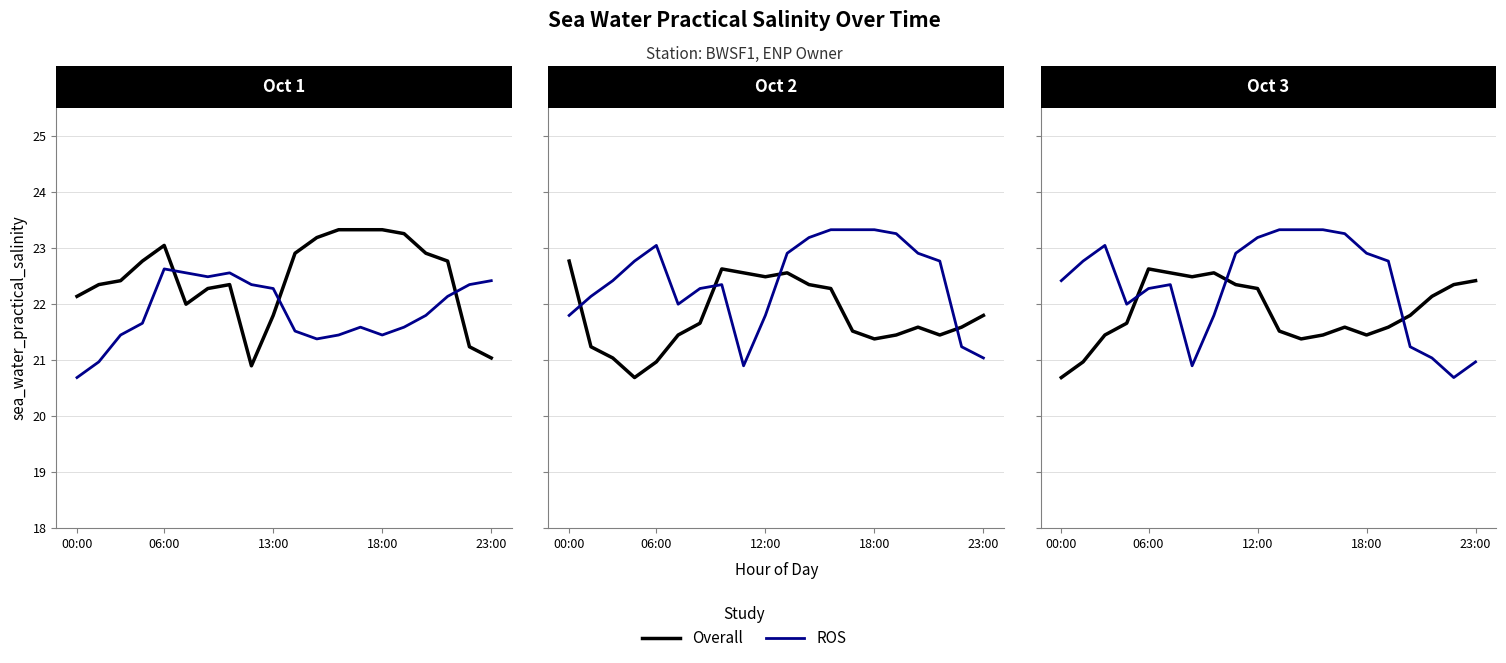

Between 18:00 and 23:00, which series saw the biggest shift?

Overall